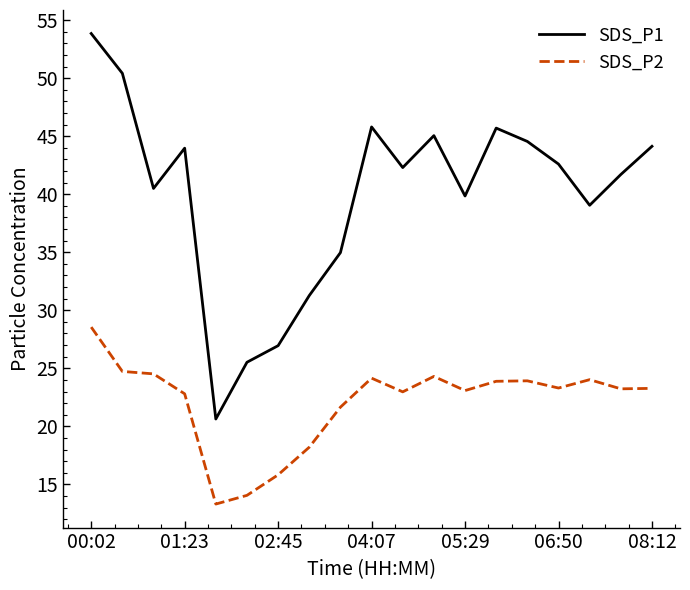

True or false: SDS_P1 and SDS_P2 intersect in this chart.

False